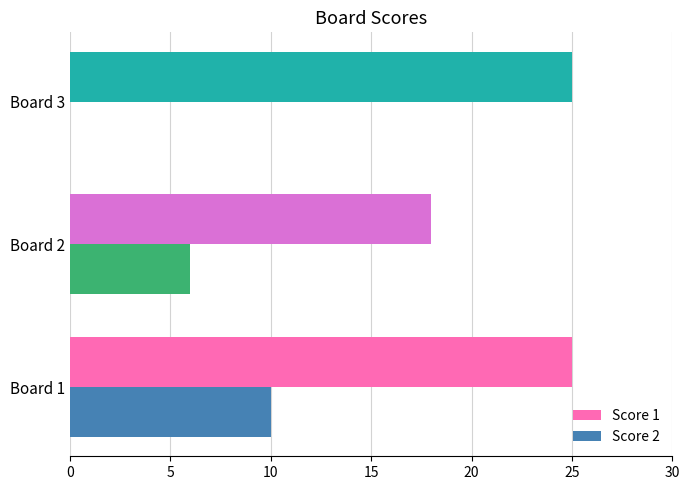

Is it true that Score 1 equals 18 at Board 2?

True